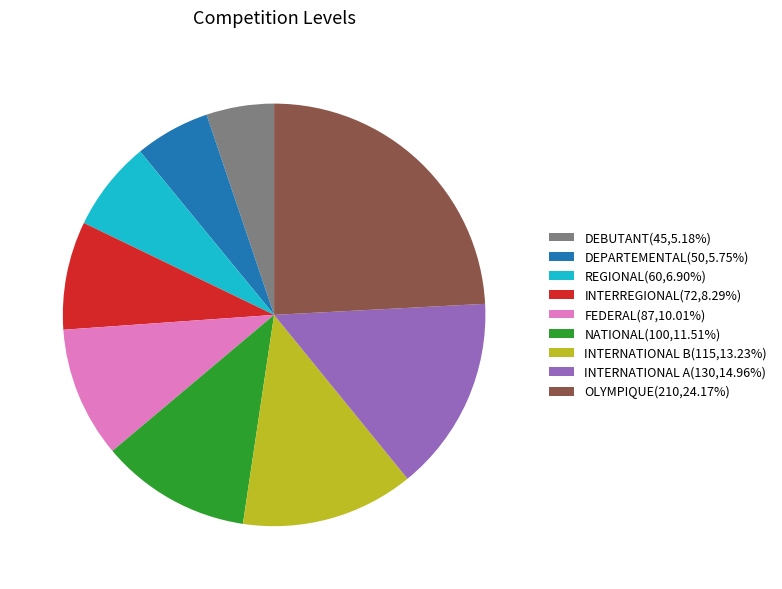

Is REGIONAL the majority of the pie?

No